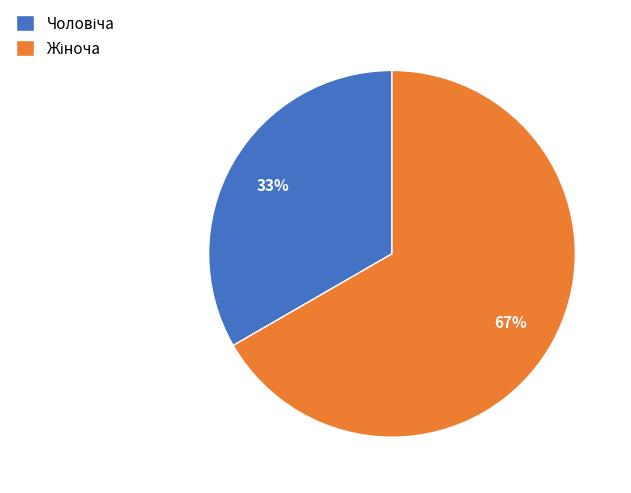

To the nearest percent, what is the average slice percentage?

50%